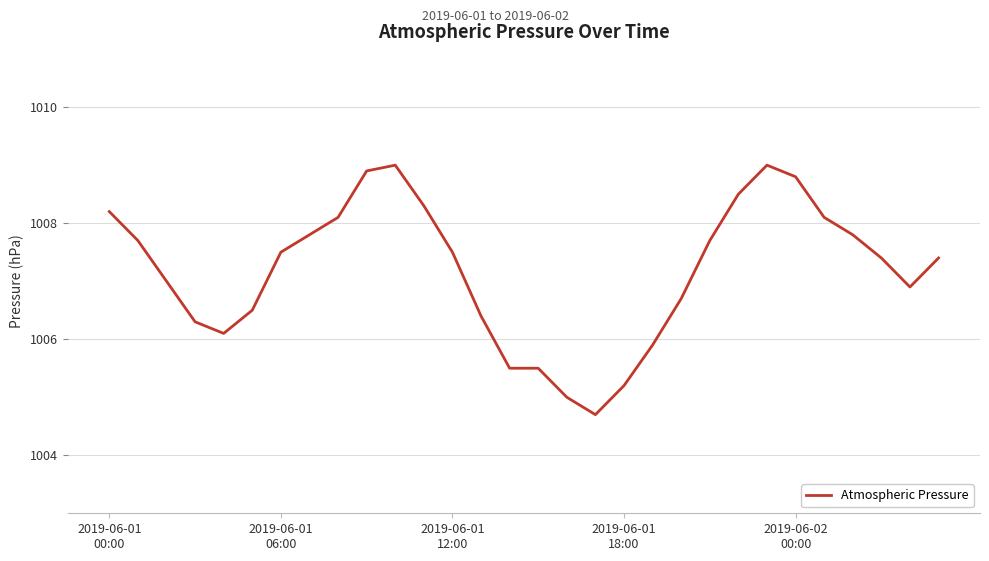

What is the maximum value shown in the chart?

1009.0